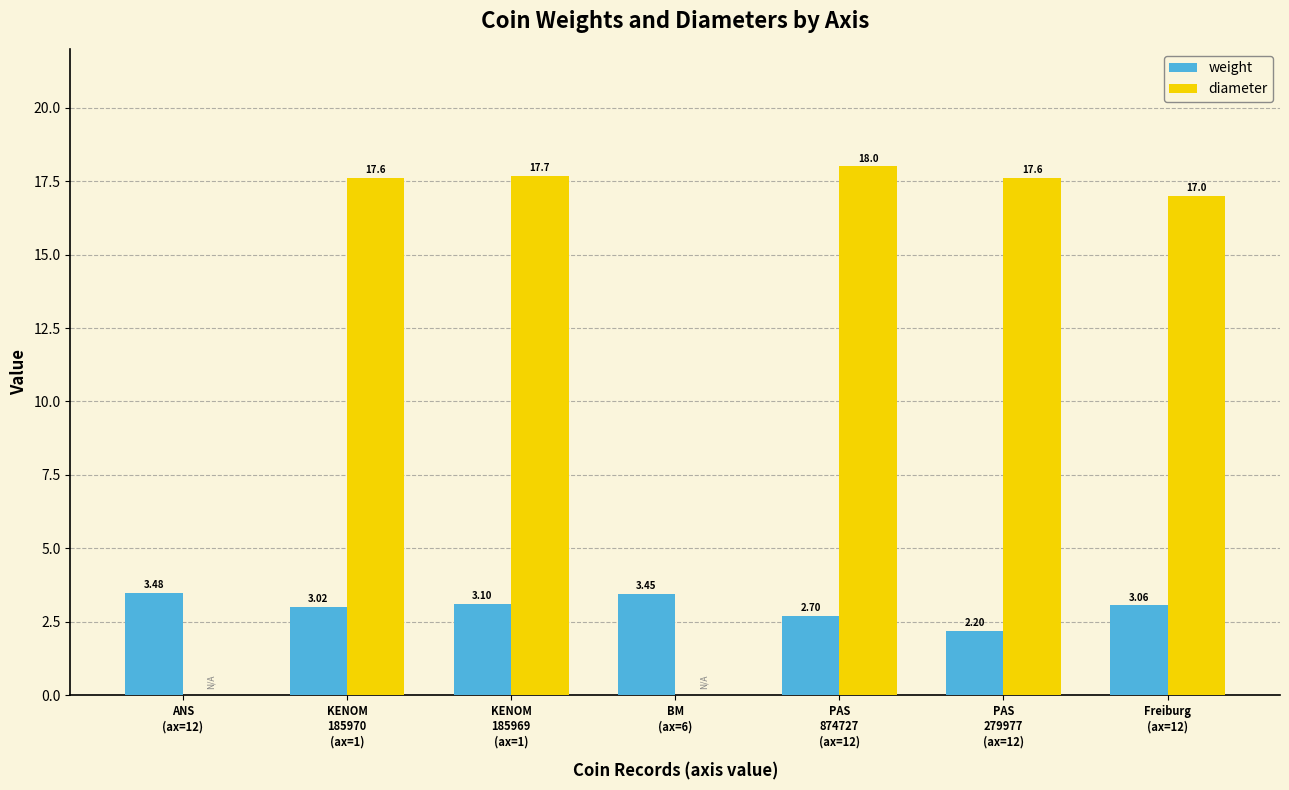

Count the number of data series in this chart.

2